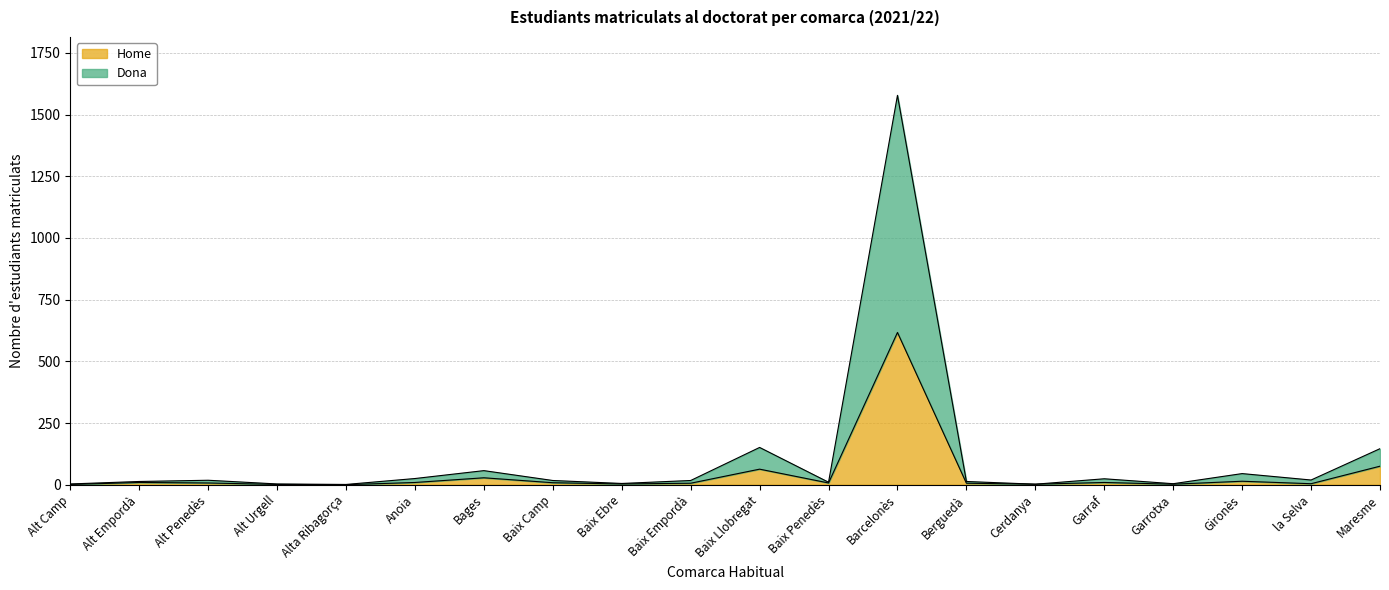

At how many categories does at least one series exceed 735?

1